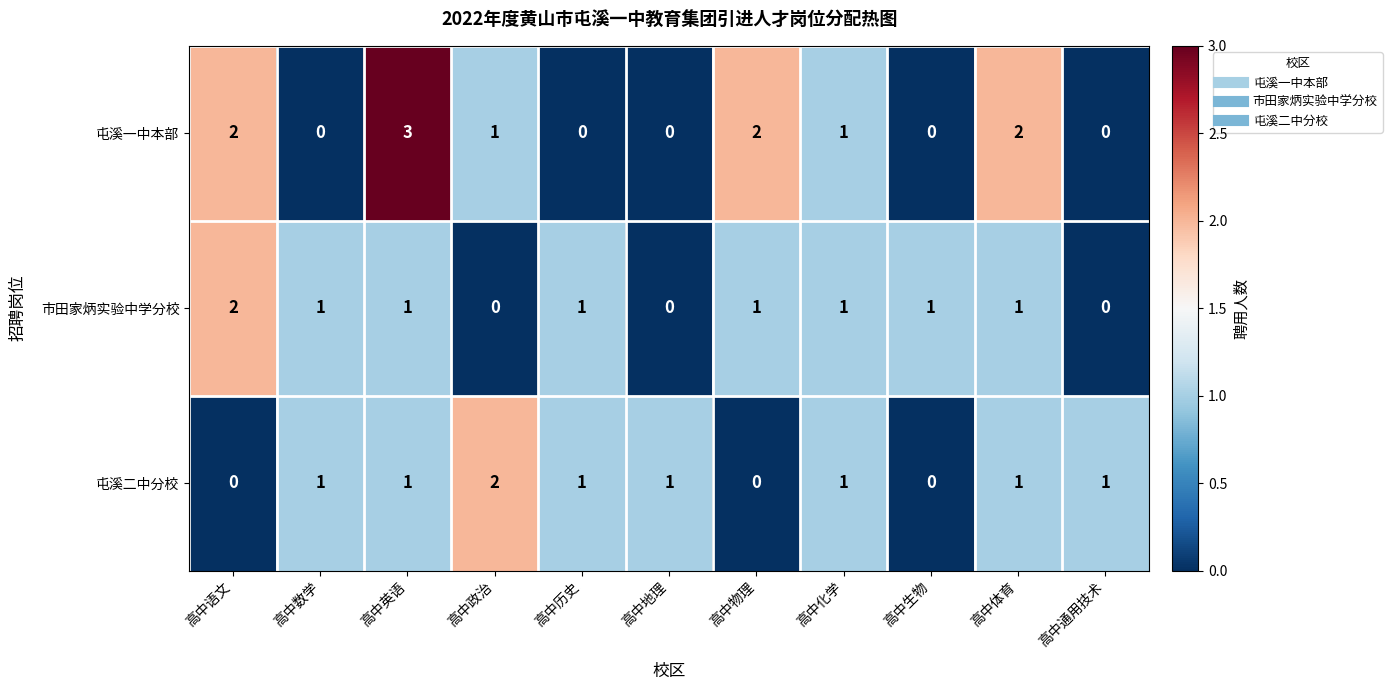

What is the greatest value displayed?

3